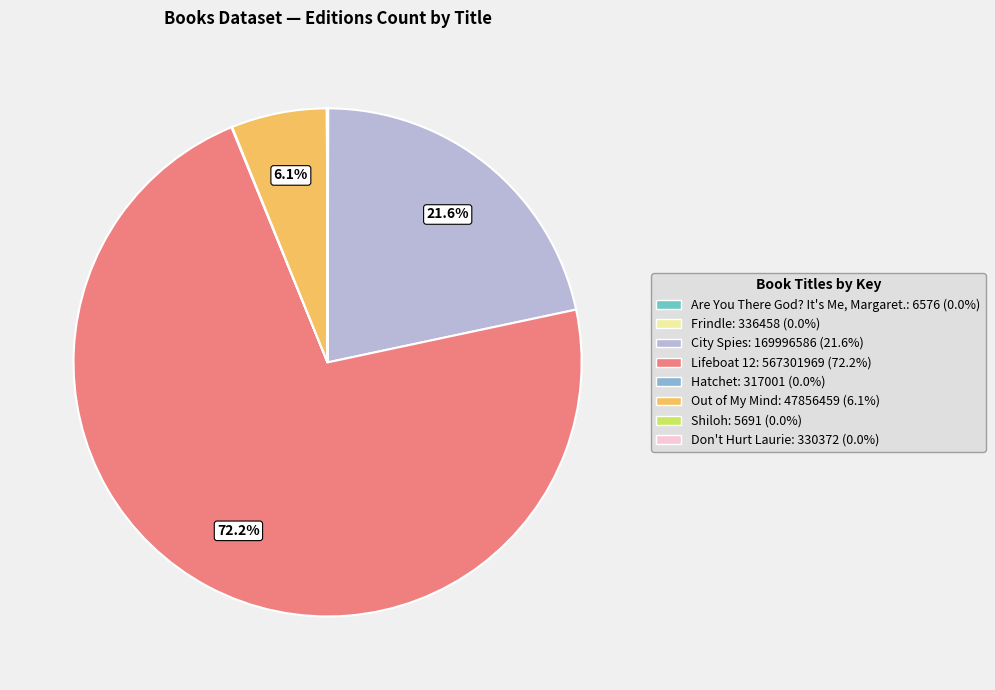

How many slices are in this pie chart?

8